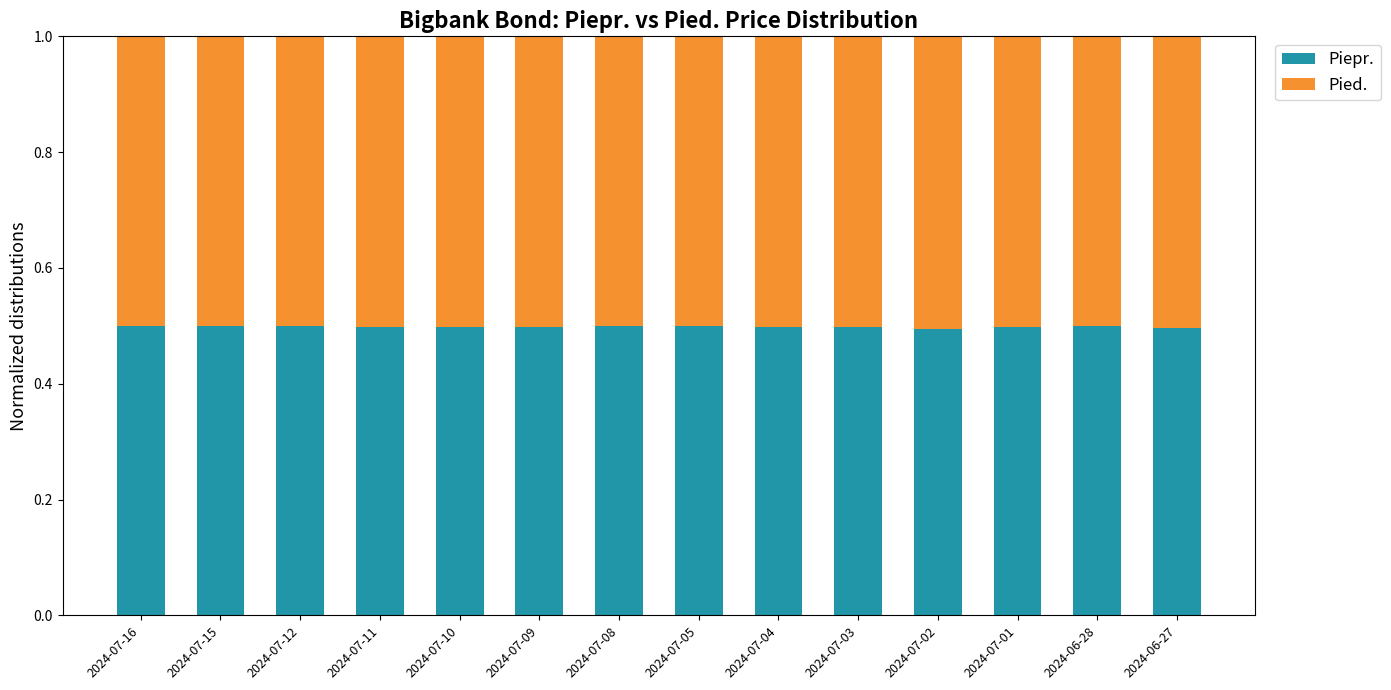

Reading left to right, transcribe the values for Piepr..

2024-07-16=0.5	2024-07-15=0.5	2024-07-12=0.5	2024-07-11=0.5	2024-07-10=0.5	2024-07-09=0.5	2024-07-08=0.5	2024-07-05=0.5	2024-07-04=0.5	2024-07-03=0.5	2024-07-02=0.5	2024-07-01=0.5	2024-06-28=0.5	2024-06-27=0.5